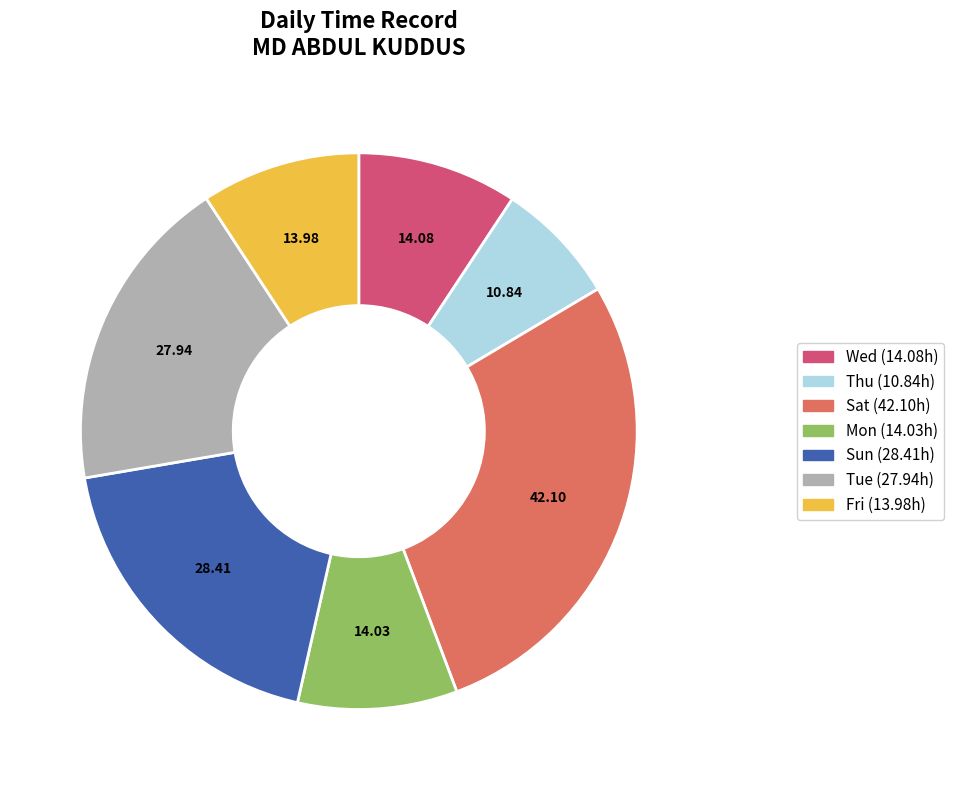

Does any single category account for the majority?

No